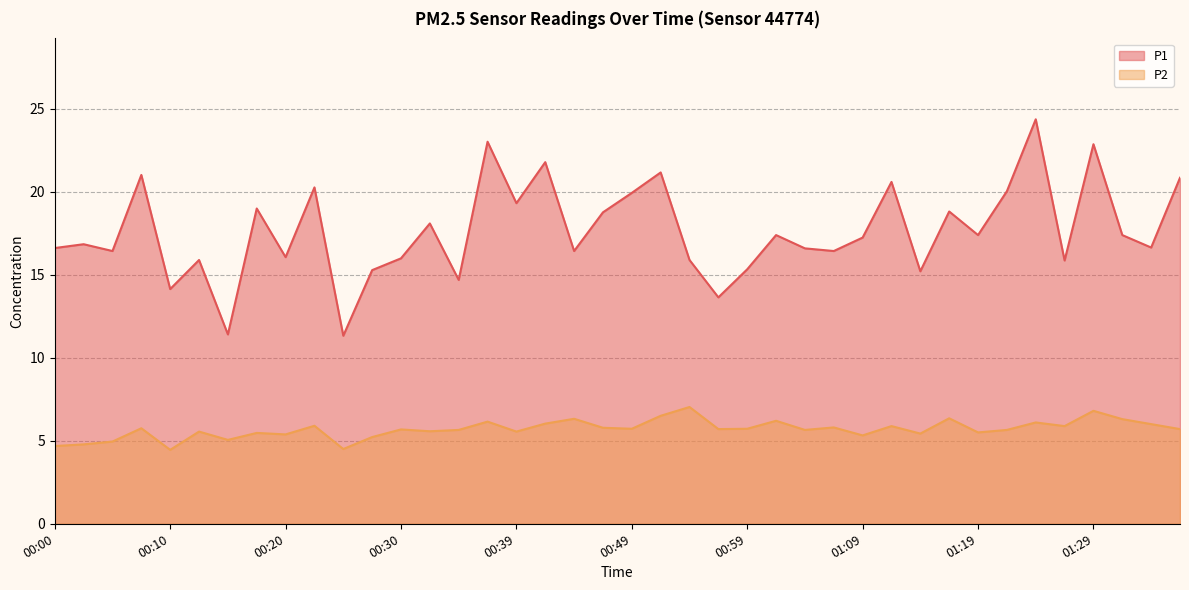

Reading right to left, list all the values displayed in this chart.

P1: 01:36=20.8	01:34=16.6	01:31=17.4	01:29=22.9	01:26=15.8	01:24=24.4	01:21=20.0	01:19=17.4	01:17=18.8	01:14=15.2	01:12=20.6	01:09=17.2	01:07=16.4	01:04=16.6	01:02=17.4	00:59=15.3	00:57=13.6	00:54=15.9	00:52=21.1	00:49=19.9	00:47=18.8	00:44=16.4	00:42=21.8	00:39=19.3	00:37=23.0	00:35=14.7	00:32=18.1	00:30=16.0	00:27=15.3	00:25=11.3	00:22=20.2	00:20=16.1	00:17=19.0	00:15=11.4	00:12=15.9	00:10=14.1	00:07=21.0	00:05=16.4	00:02=16.8	00:00=16.6
P2: 01:36=5.7	01:34=6.0	01:31=6.3	01:29=6.8	01:26=5.9	01:24=6.1	01:21=5.7	01:19=5.5	01:17=6.3	01:14=5.4	01:12=5.9	01:09=5.3	01:07=5.8	01:04=5.7	01:02=6.2	00:59=5.7	00:57=5.7	00:54=7.0	00:52=6.5	00:49=5.7	00:47=5.8	00:44=6.3	00:42=6.0	00:39=5.5	00:37=6.2	00:35=5.7	00:32=5.6	00:30=5.7	00:27=5.2	00:25=4.5	00:22=5.9	00:20=5.4	00:17=5.5	00:15=5.0	00:12=5.5	00:10=4.5	00:07=5.8	00:05=5.0	00:02=4.8	00:00=4.7